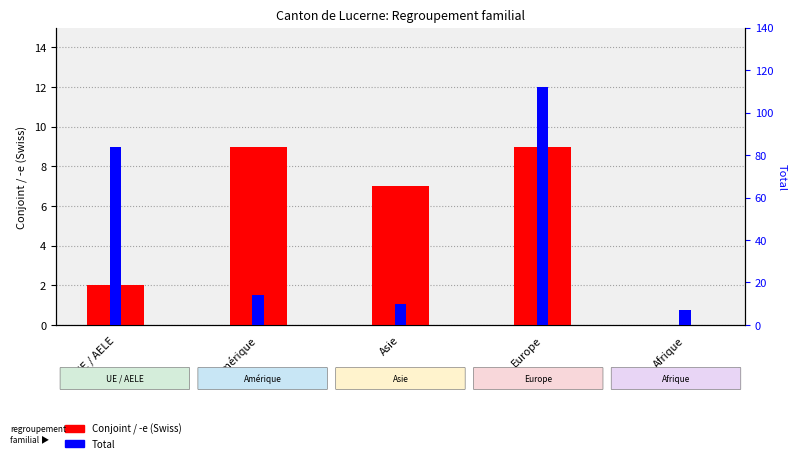

Rank the series by their average value, from lowest to highest.

Conjoint / -e (Swiss), Total